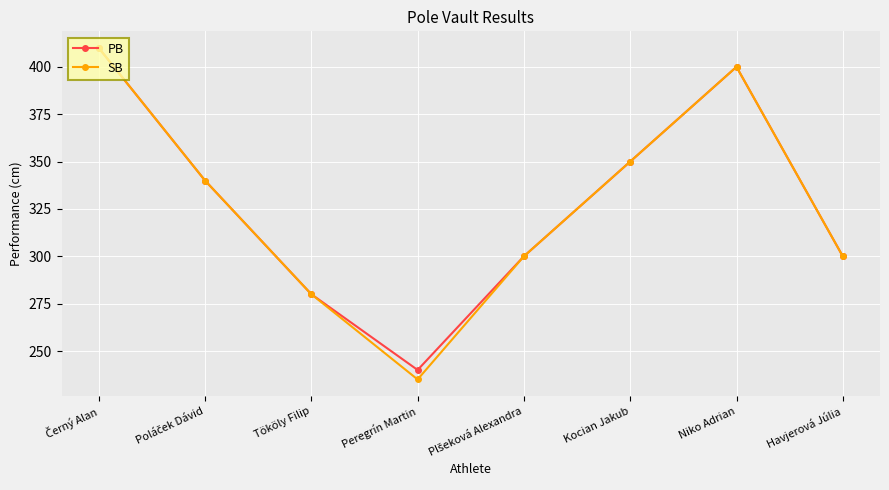

Which series has the largest range (max minus min)?

SB